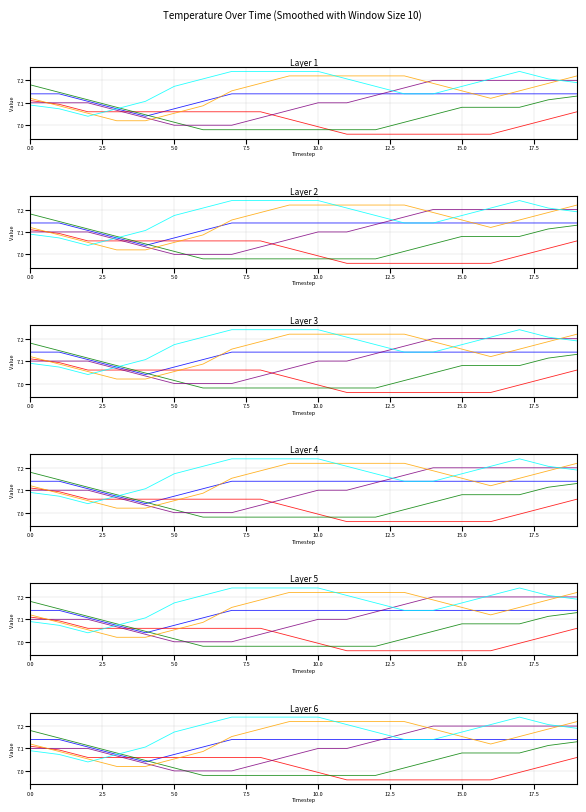

What is the spread (max minus min) of values at 15.0?

0.2